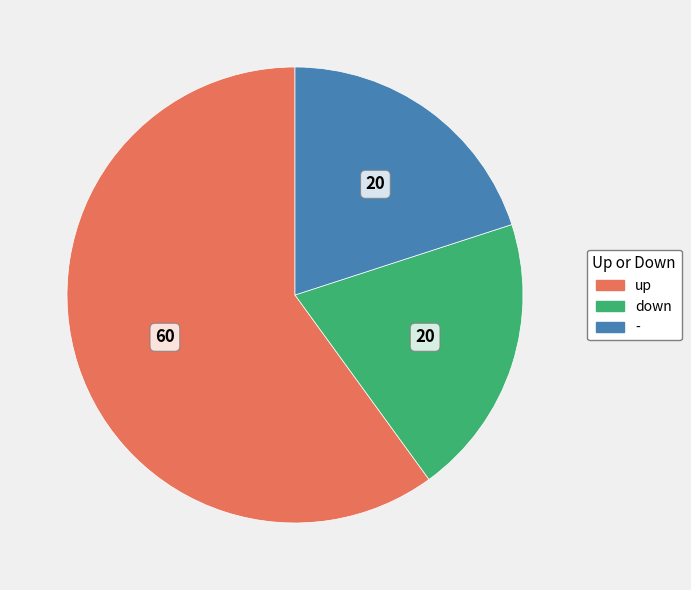

How many slices are in this pie chart?

3